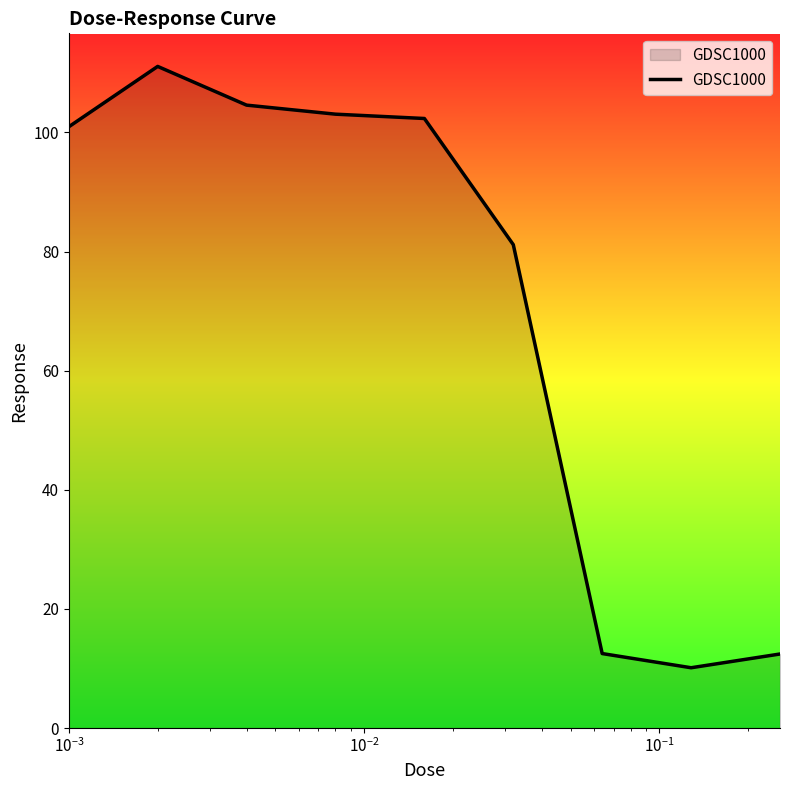

What is the difference between the maximum and minimum values?

101.0